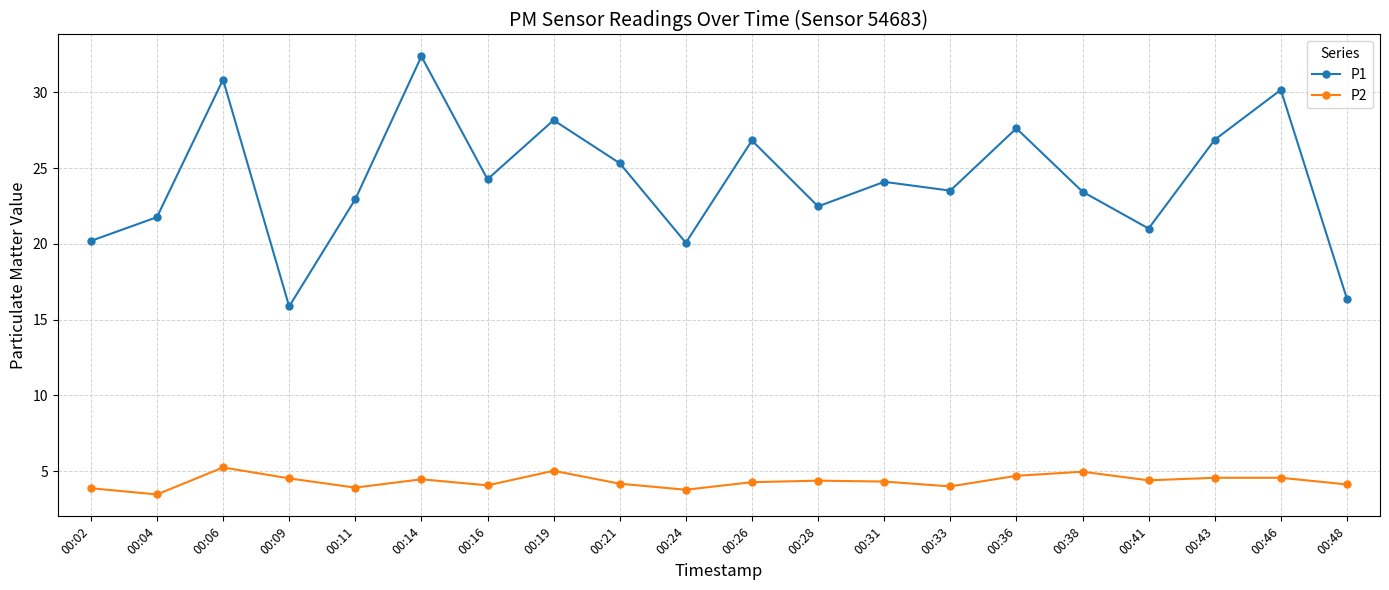

Which series has the widest spread of values?

P1